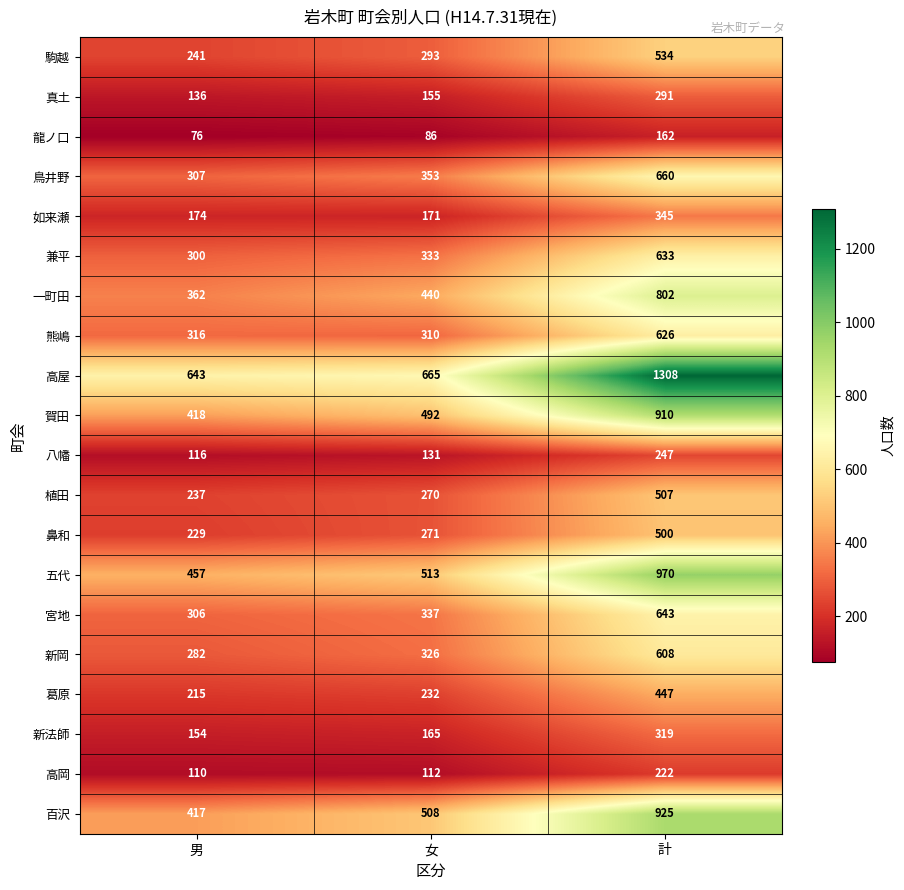

At which category is the sum across all series the highest?

計